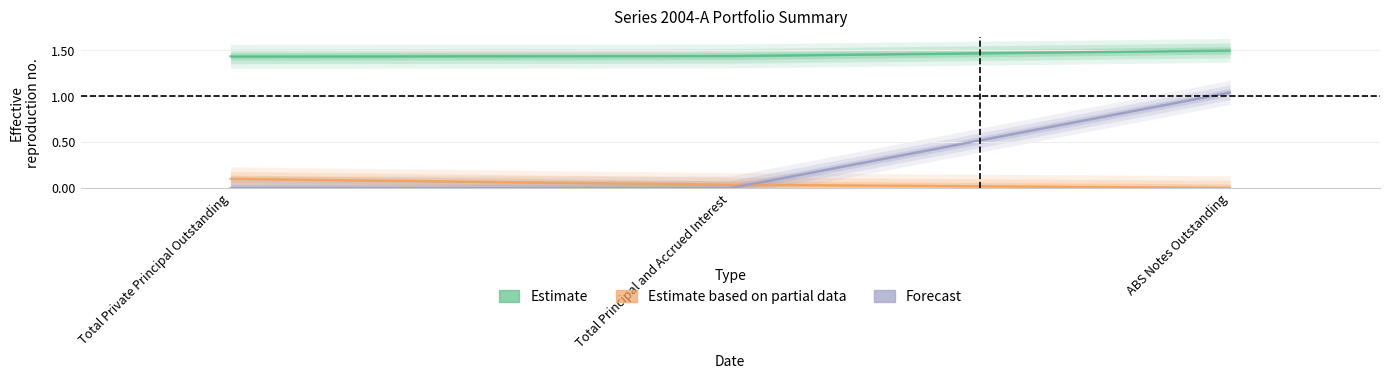

Rank the series by their maximum value, from lowest to highest.

Estimate based on partial data, Forecast, Estimate